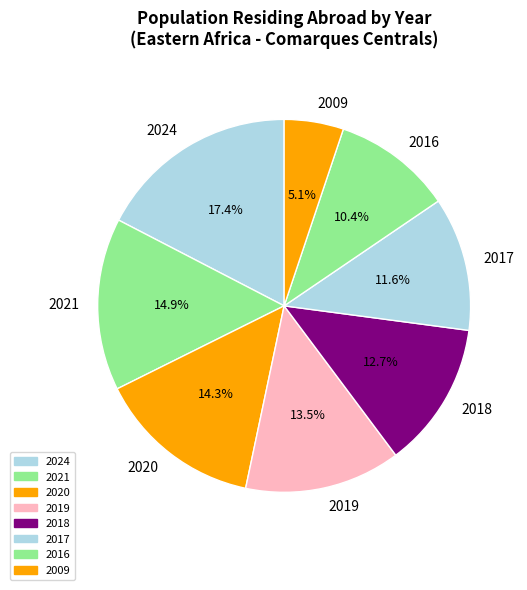

Is there any slice that represents more than half of the pie?

No